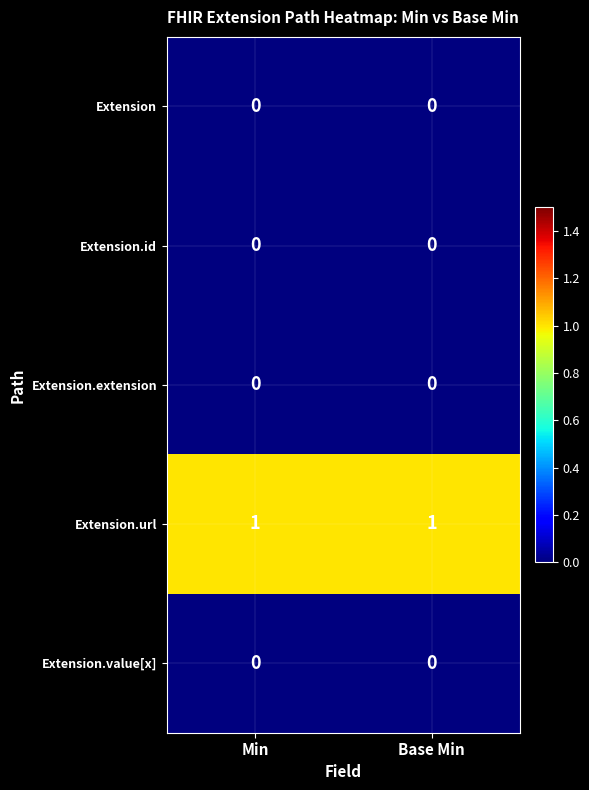

The Extension.extension series shows 0 at Min. True or false?

True